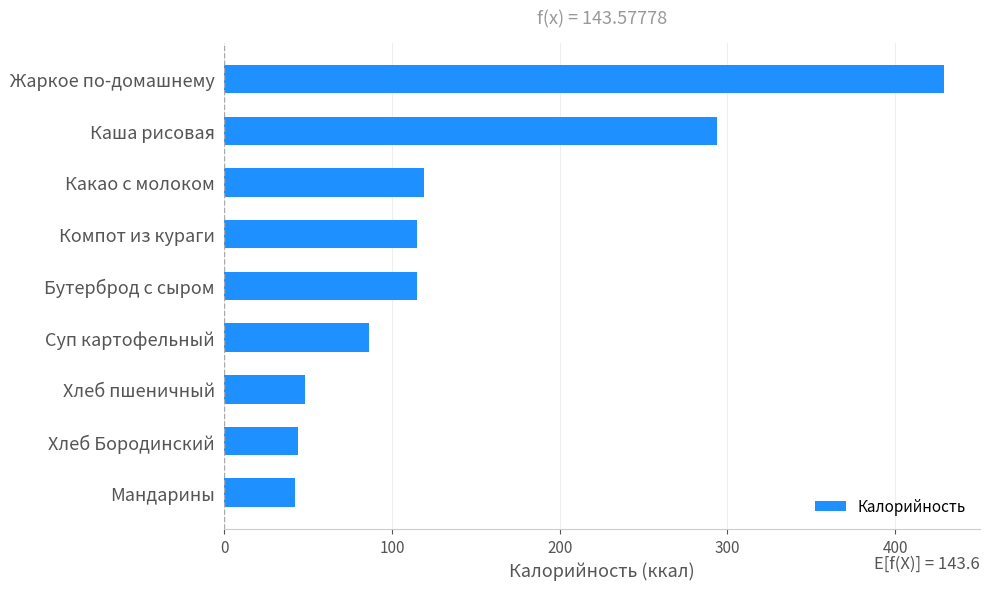

Approximately how many times larger is the value at Суп картофельный compared to Компот из кураги?

0.7